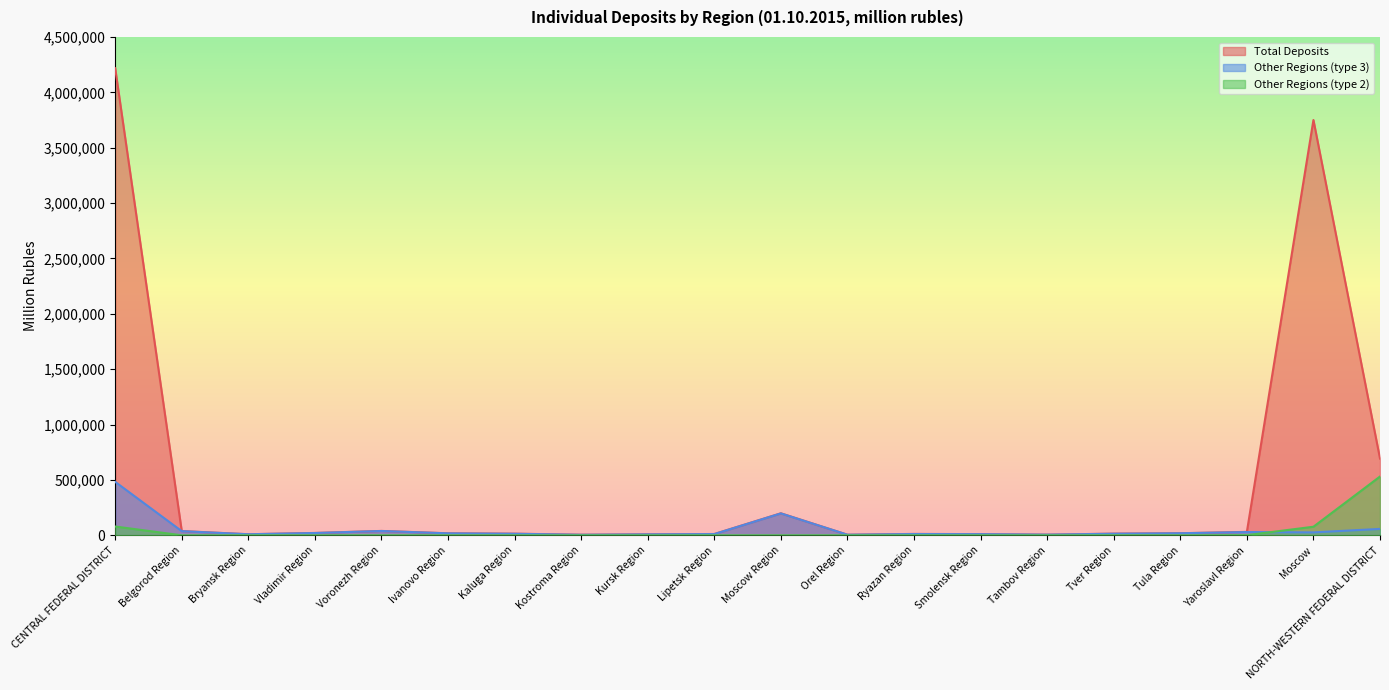

What is the difference between the maximum and minimum values in the Other Regions (type 3) series?

477997